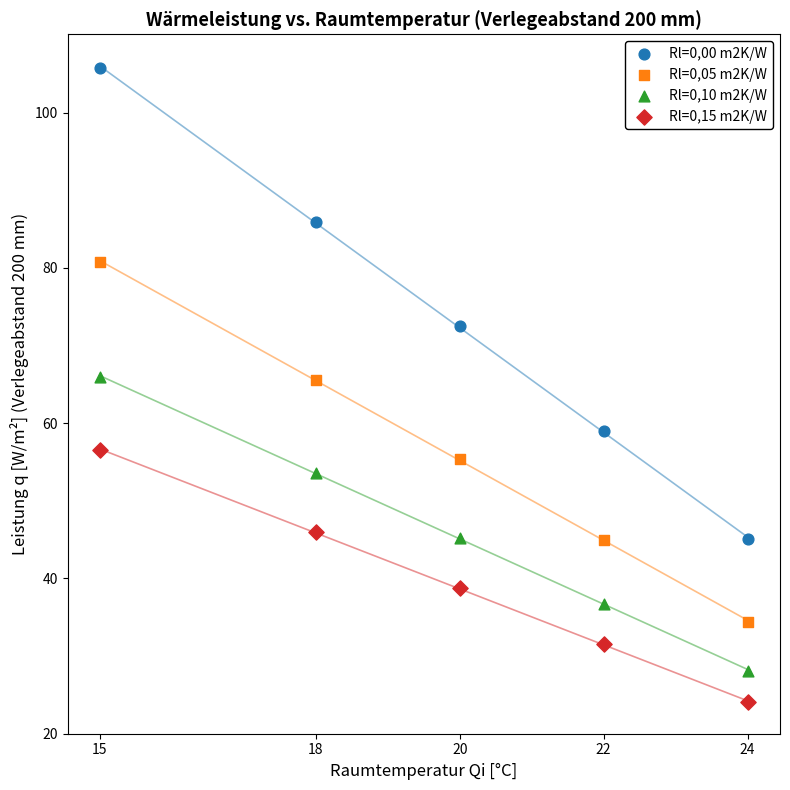

In the Rl=0,15 m2K/W series, what Y value is closest to 40?

38.8